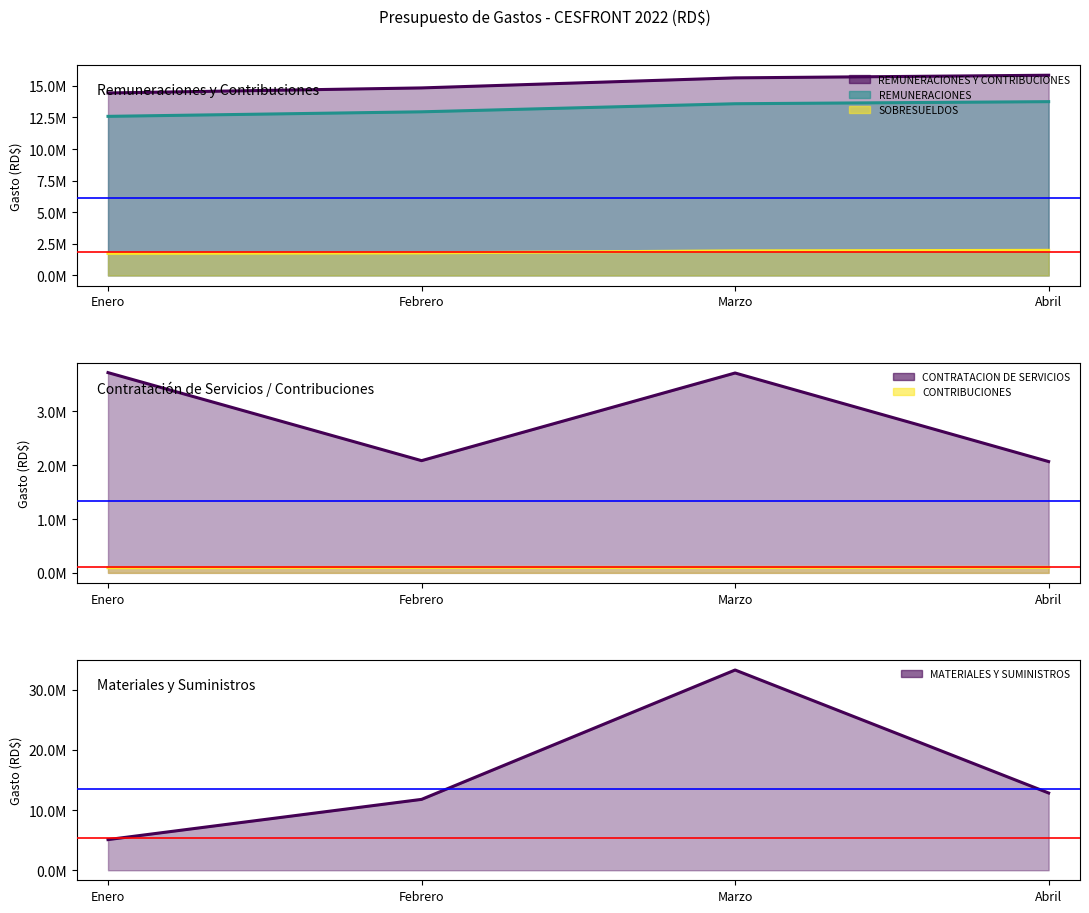

What is the value of the REMUNERACIONES Y CONTRIBUCIONES point at the 1st from the left?

14434000.5